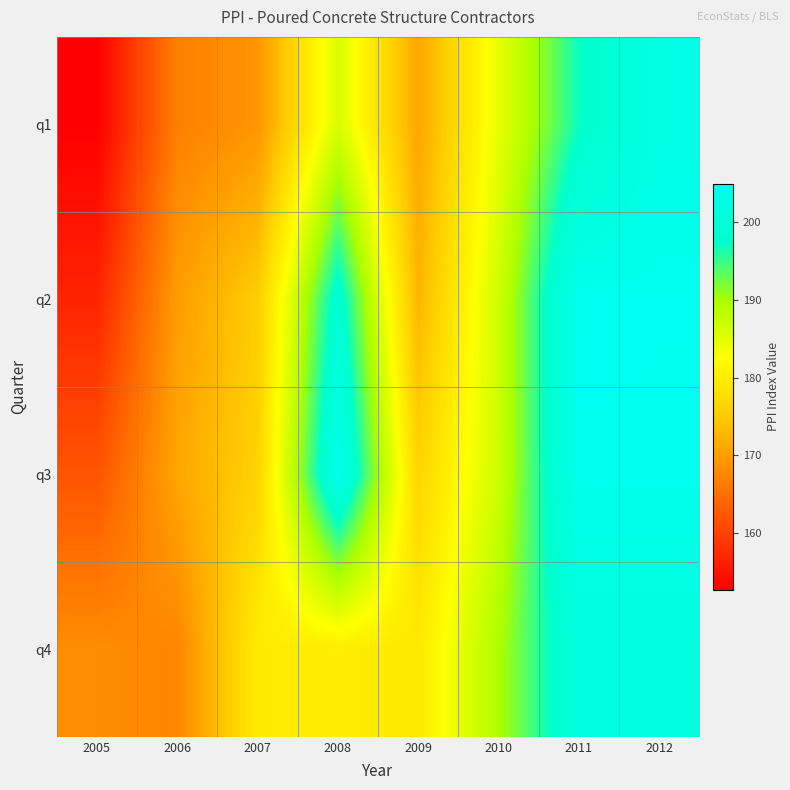

How many categories are shown in the chart?

8